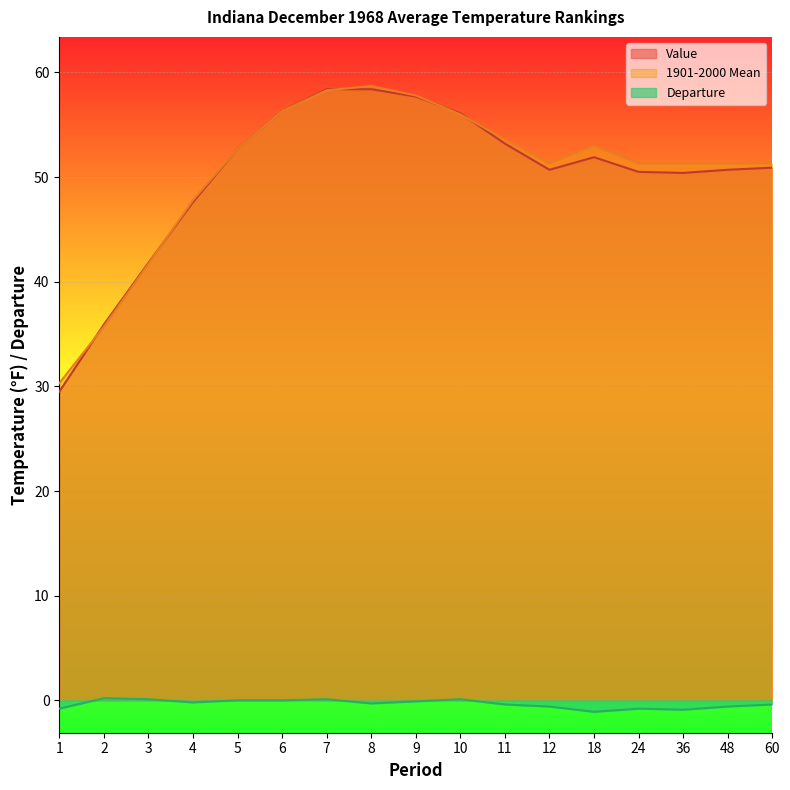

True or false: Departure and Value cross at least once.

False